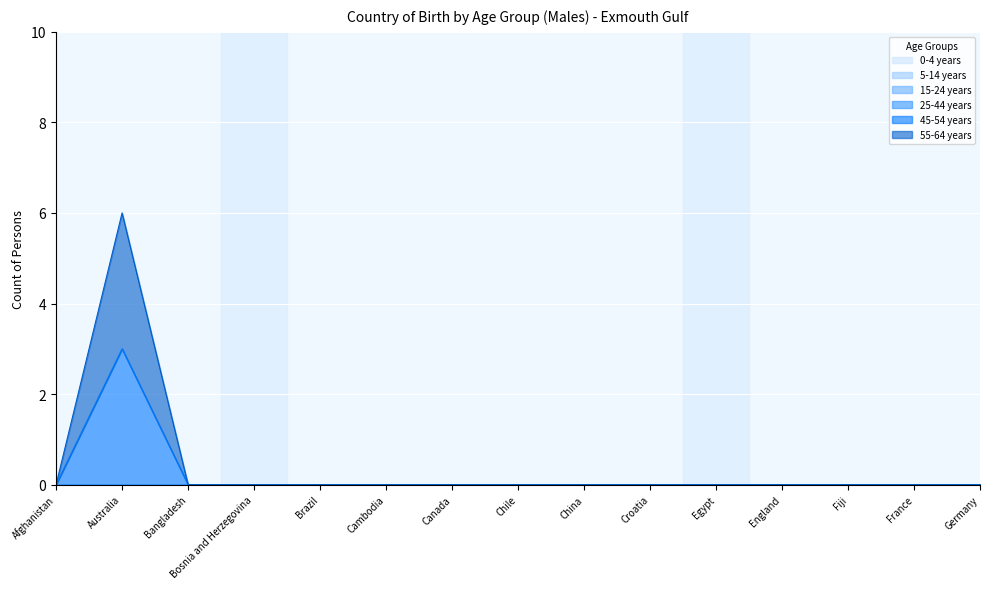

What are all the series names shown in the legend?

0-4 years, 5-14 years, 15-24 years, 25-44 years, 45-54 years, 55-64 years